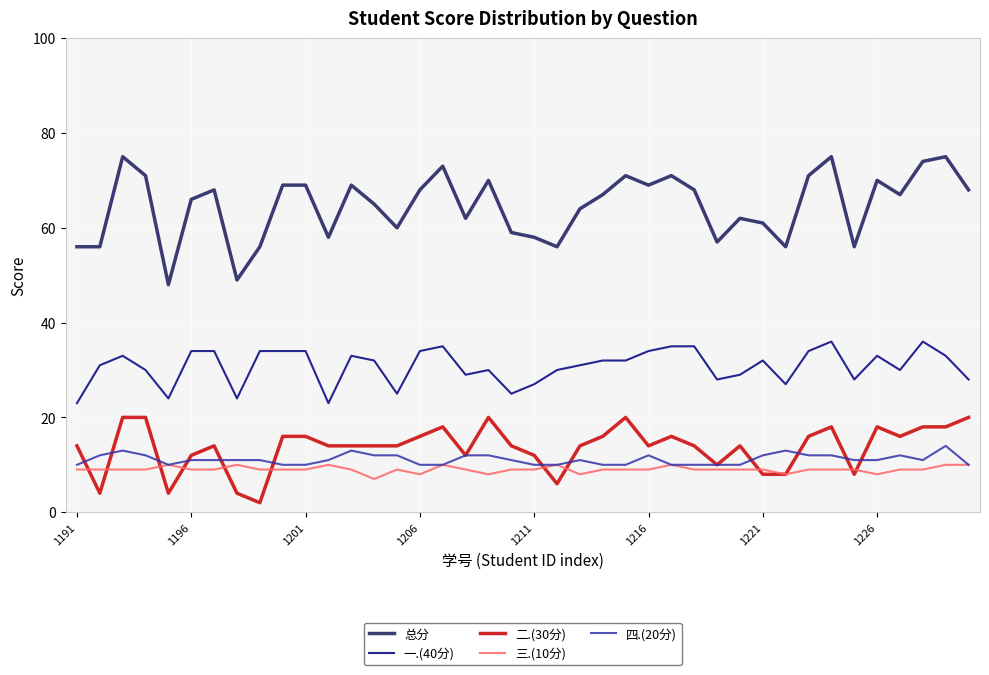

Which series has the largest total across all categories?

总分